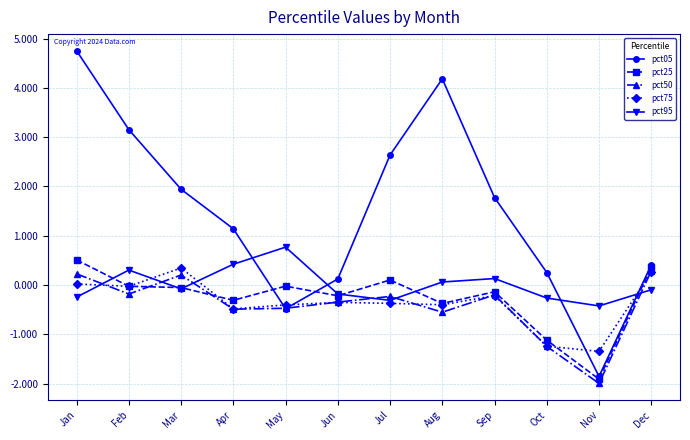

Is it true that pct05 equals 0.1 at Jun?

True